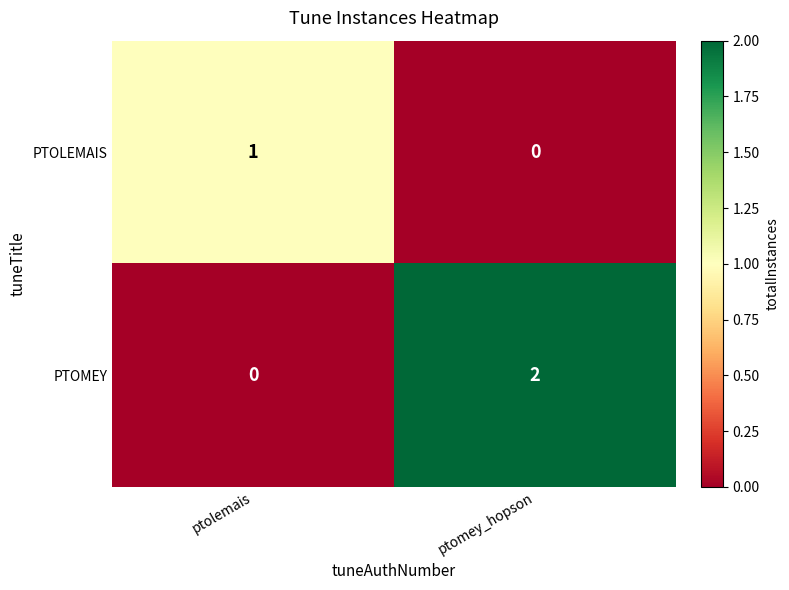

The value of PTOLEMAIS at ptolemais is 2. True or false?

False